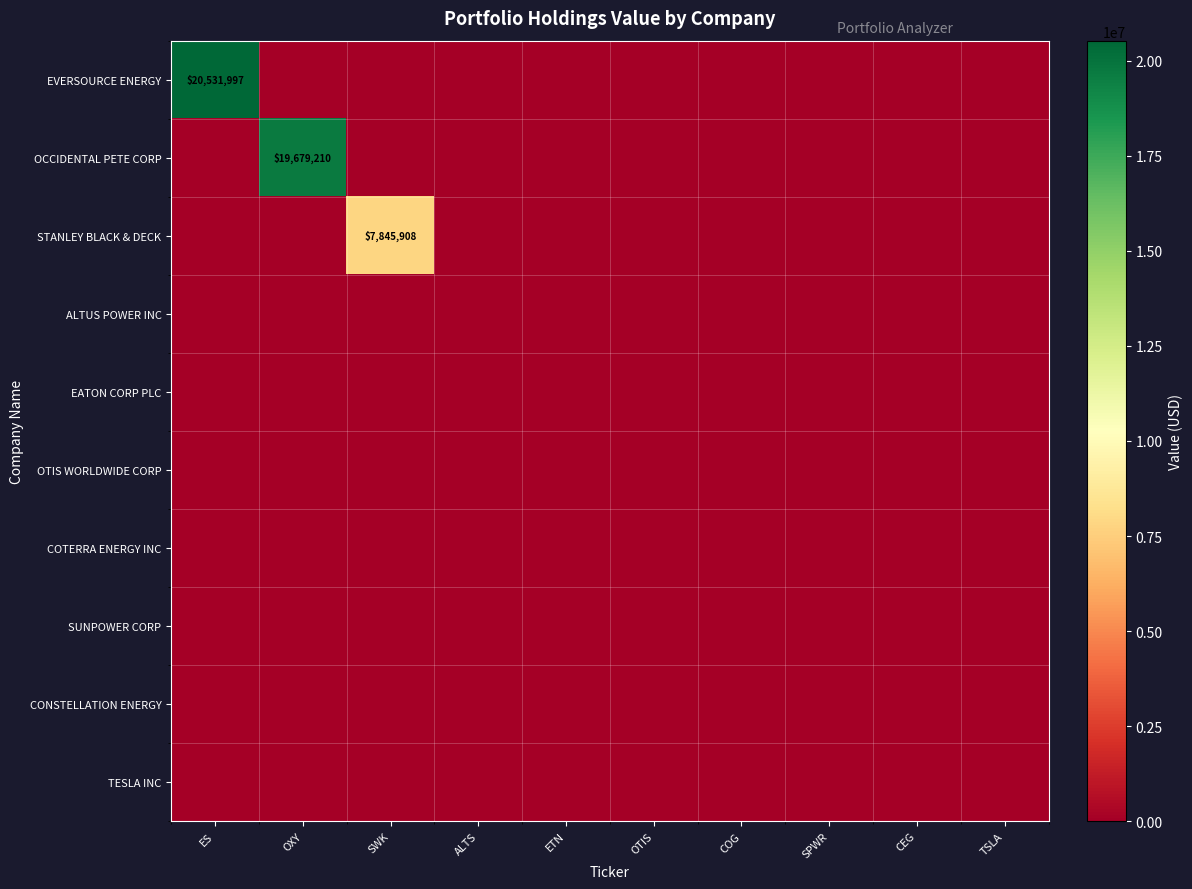

Rank the series at ETN from highest to lowest value.

EVERSOURCE ENERGY, OCCIDENTAL PETE CORP, STANLEY BLACK & DECK, ALTUS POWER INC, EATON CORP PLC, OTIS WORLDWIDE CORP, COTERRA ENERGY INC, SUNPOWER CORP, CONSTELLATION ENERGY, TESLA INC